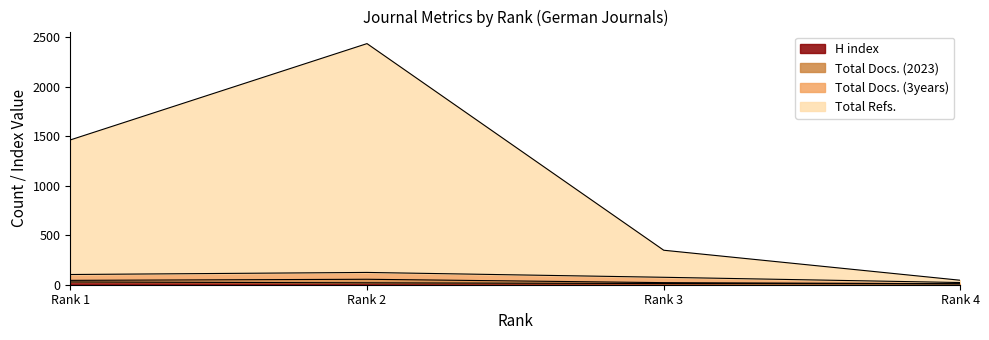

How many data points in Total Refs. are less than 1461?

2